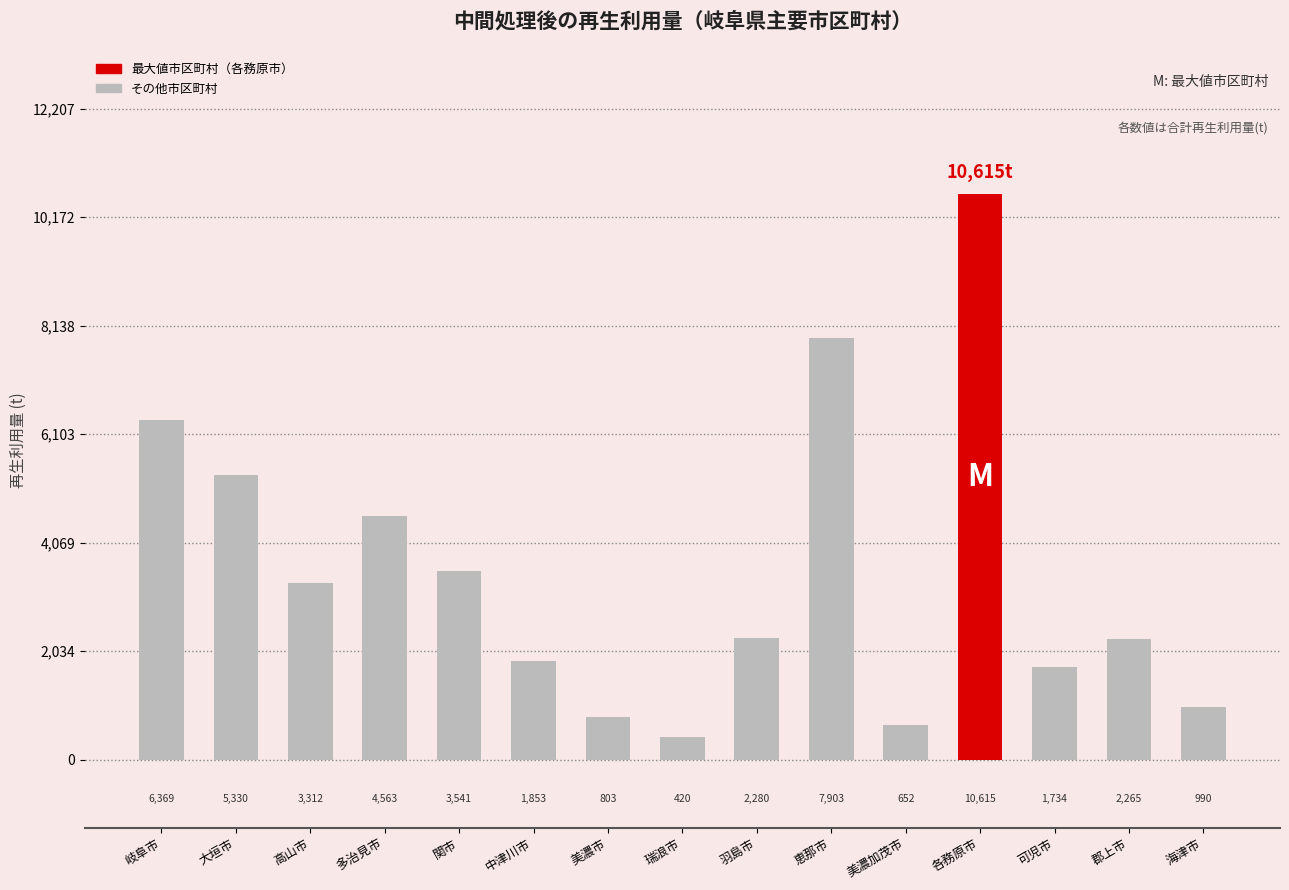

Between 美濃加茂市 and 関市, which is larger?

関市